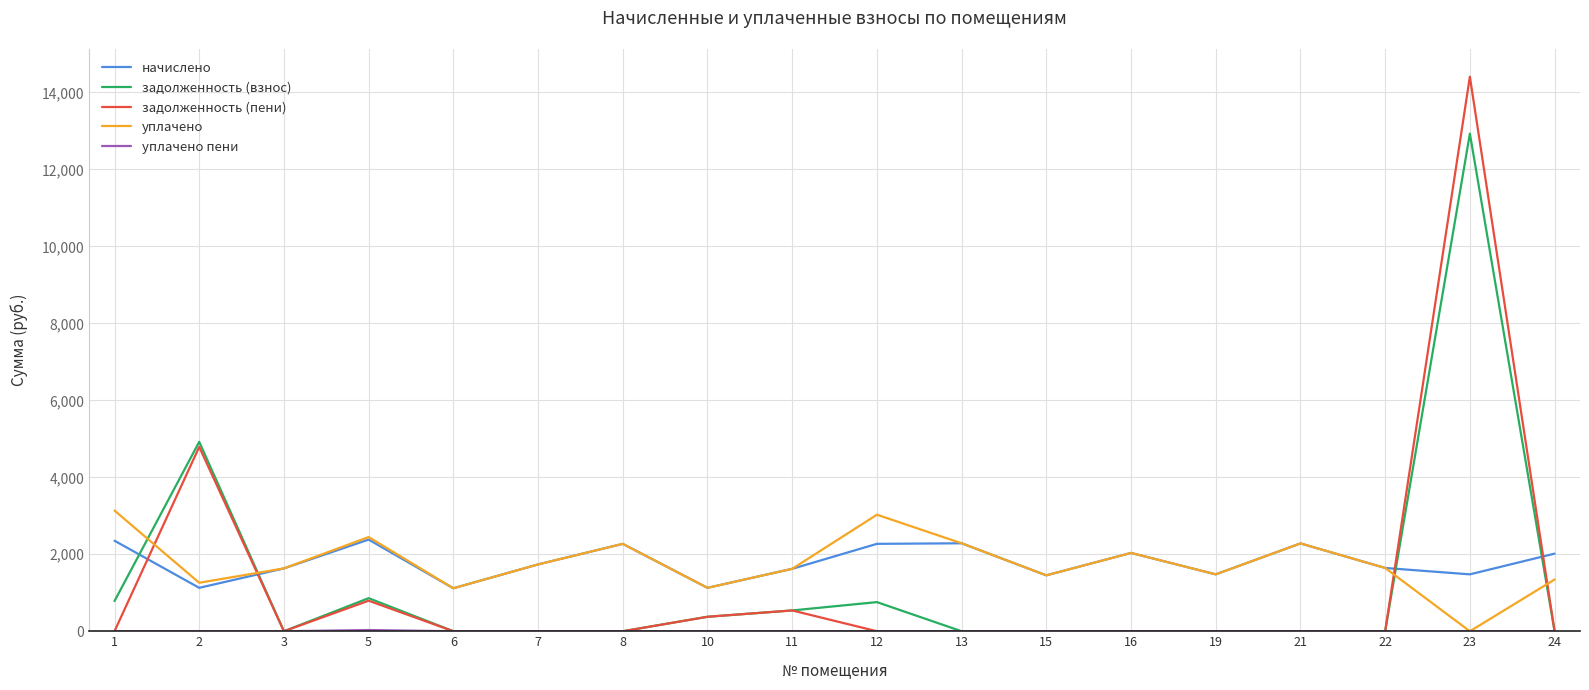

What is the sum of all задолженность (взнос) values?

21170.3